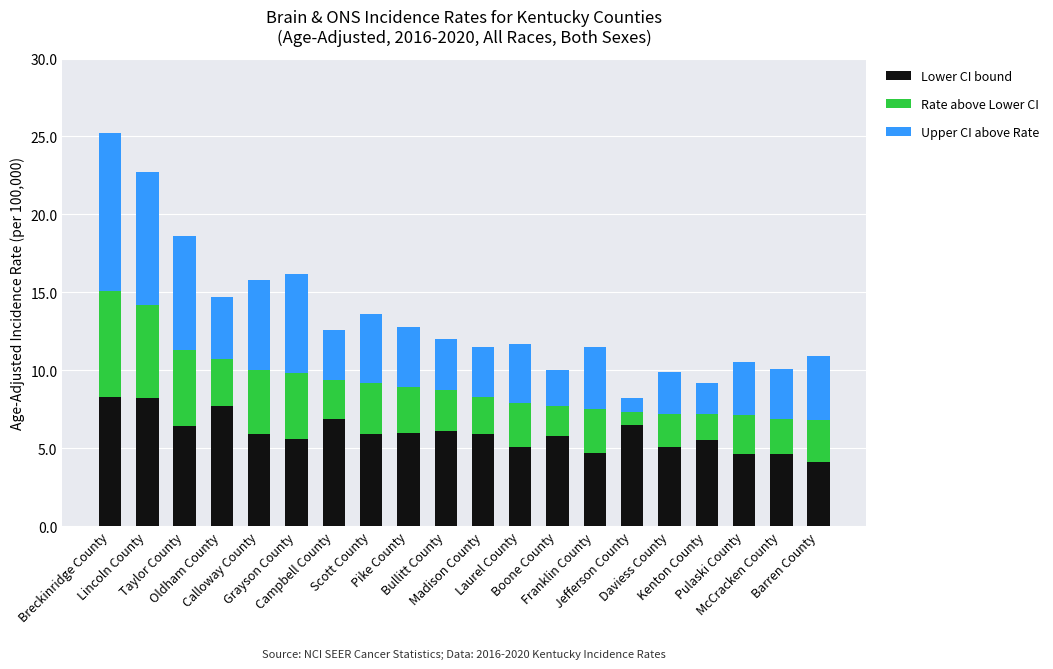

What is the total value across all series at Kenton County?

9.2